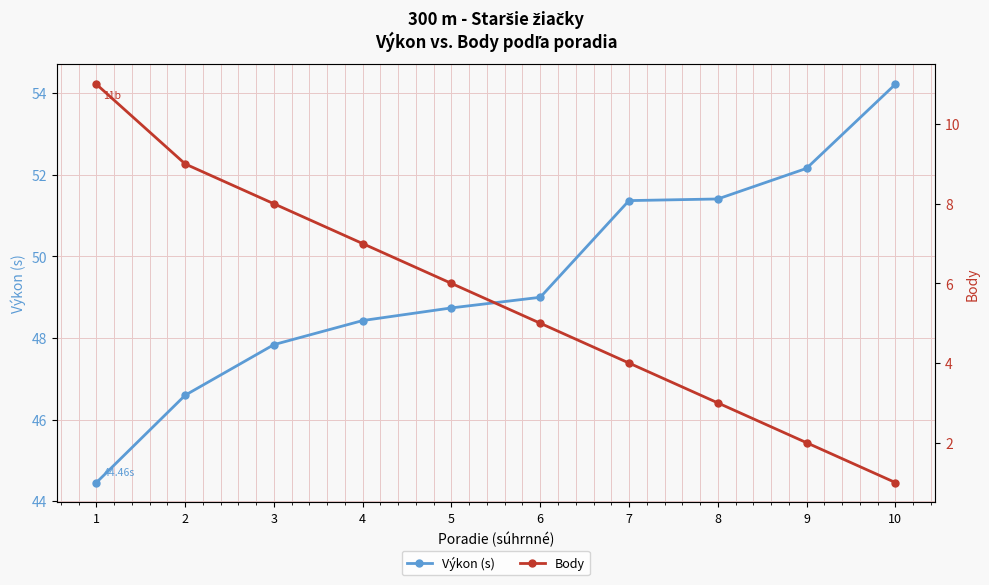

True or false: Výkon (s) has more than 1 interior local peaks.

False